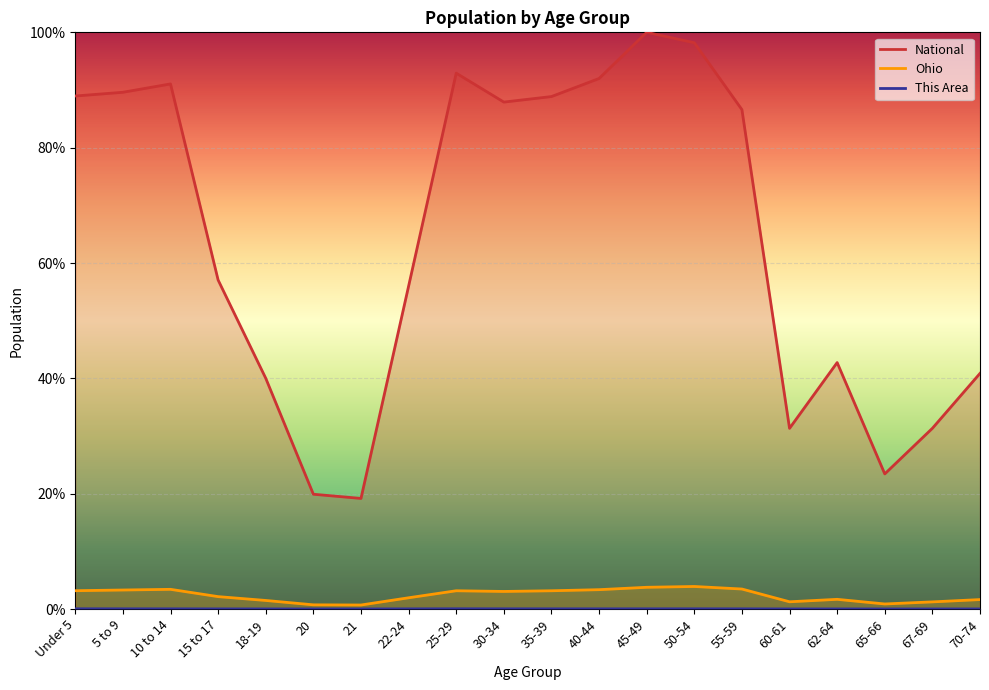

Reading left to right, list all the values displayed in this chart.

This Area: Under 5=0.0	5 to 9=0.0	10 to 14=0.0	15 to 17=0.0	18-19=0.0	20=0.0	21=0.0	22-24=0.0	25-29=0.0	30-34=0.0	35-39=0.0	40-44=0.0	45-49=0.0	50-54=0.0	55-59=0.0	60-61=0.0	62-64=0.0	65-66=0.0	67-69=0.0	70-74=0.0
Ohio: Under 5=3.2	5 to 9=3.3	10 to 14=3.4	15 to 17=2.1	18-19=1.5	20=0.7	21=0.7	22-24=1.9	25-29=3.2	30-34=3.0	35-39=3.2	40-44=3.4	45-49=3.8	50-54=3.9	55-59=3.5	60-61=1.3	62-64=1.7	65-66=0.9	67-69=1.2	70-74=1.6
National: Under 5=89.0	5 to 9=89.6	10 to 14=91.1	15 to 17=57.0	18-19=40.0	20=19.9	21=19.2	22-24=56.0	25-29=92.9	30-34=87.9	35-39=88.9	40-44=92.0	45-49=100.0	50-54=98.2	55-59=86.6	60-61=31.3	62-64=42.7	65-66=23.4	67-69=31.3	70-74=40.9